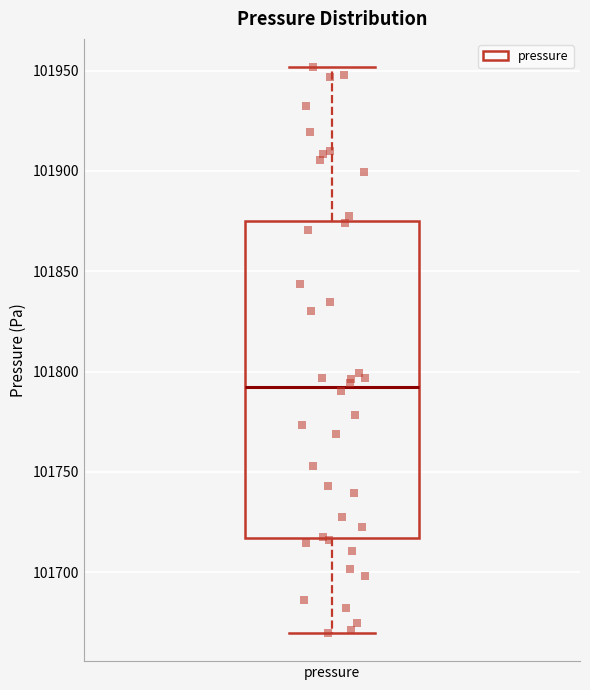

Where does the median line of the box for pressure sit on the y-axis? The values are not printed on the chart, so give them approximately, as read against the axis.

101795